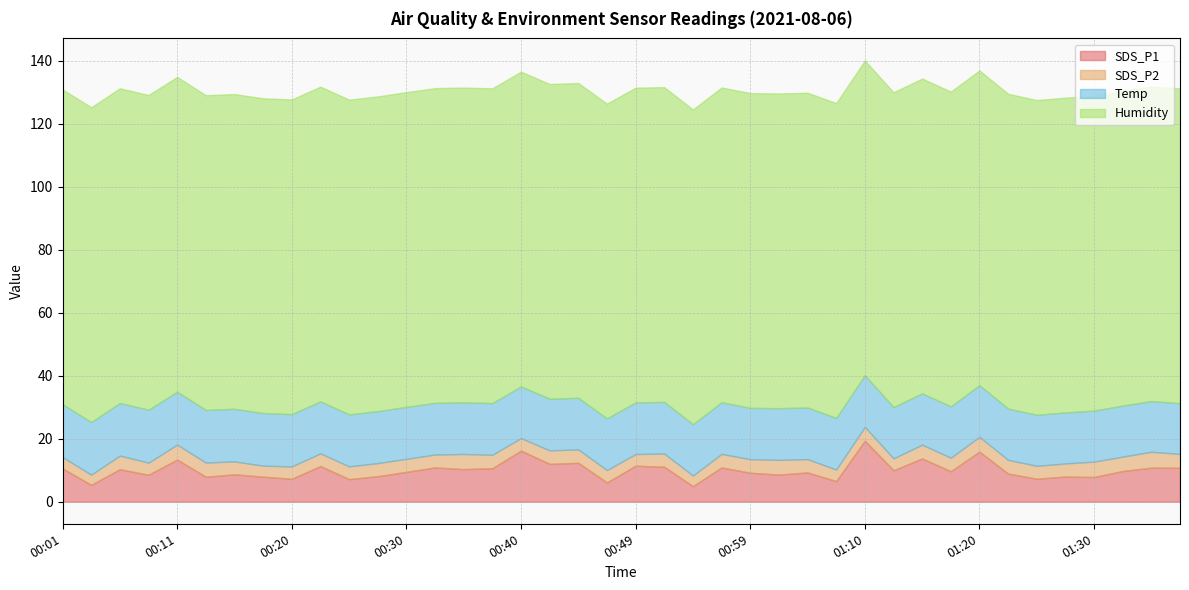

Rank the series by their maximum value, from lowest to highest.

SDS_P2, Temp, SDS_P1, Humidity